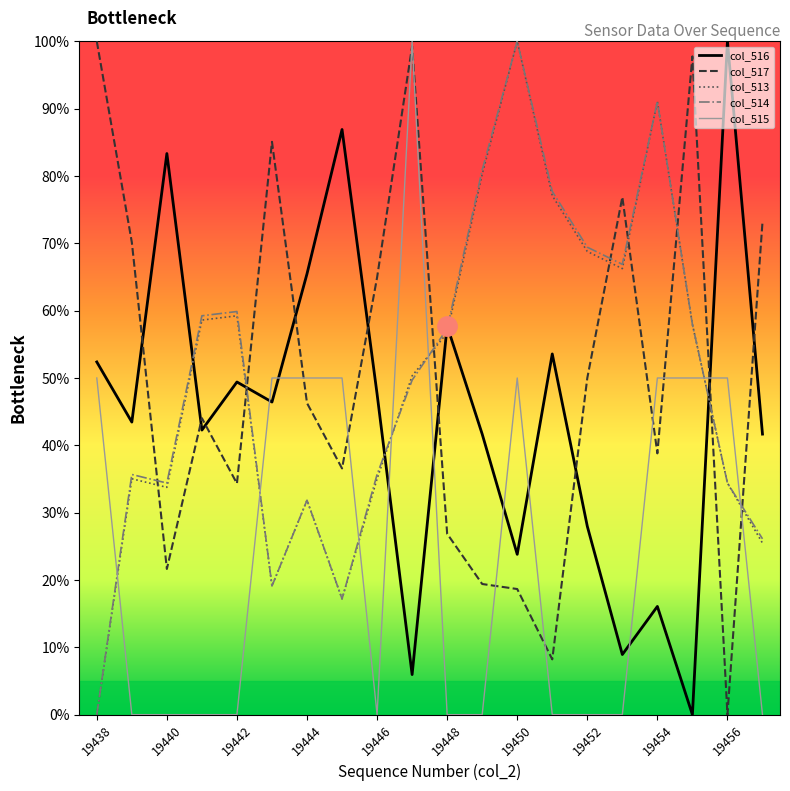

What is the maximum value for col_516?

100.0